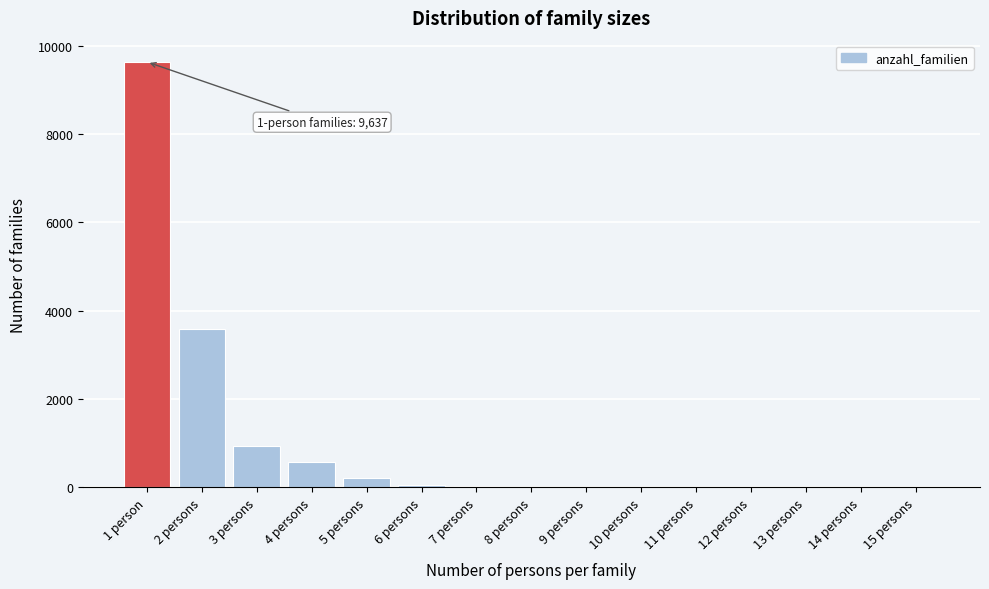

Is it true that the value at 3 persons is 448?

False